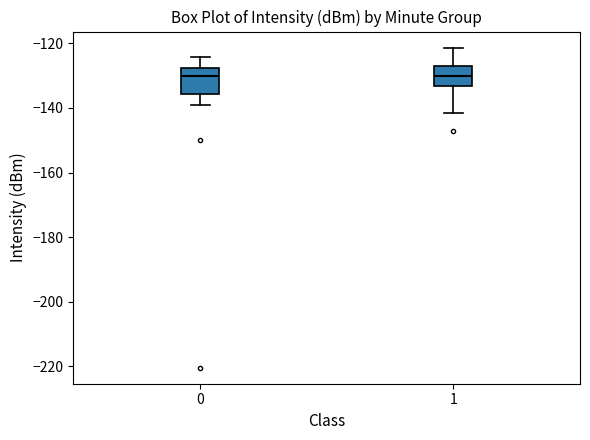

Reading left to right, read every box against the y-axis: the position of its median line, the range the box covers, and the ends of its whiskers. The values are not printed on the chart, so give them approximately, as read against the axis.

0: median -130, box -136 to -128, whiskers -140 to -124
1: median -130, box -134 to -128, whiskers -142 to -122